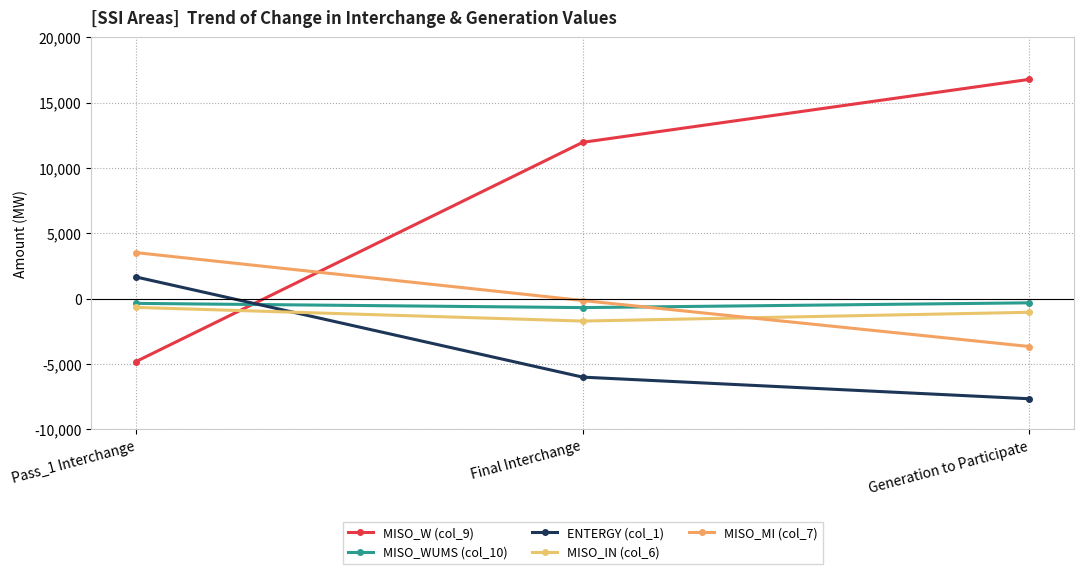

Is it true that MISO_WUMS (col_10) equals -327.1 at Final Interchange?

False